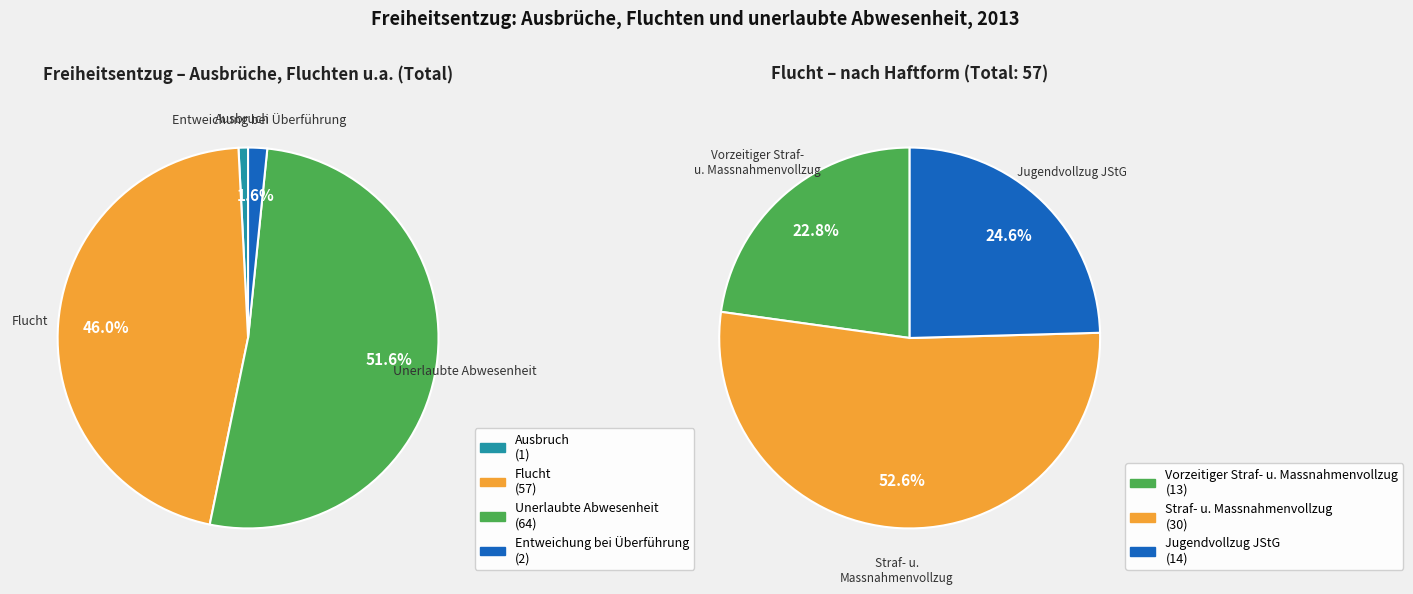

Is there a majority slice in this chart?

Yes